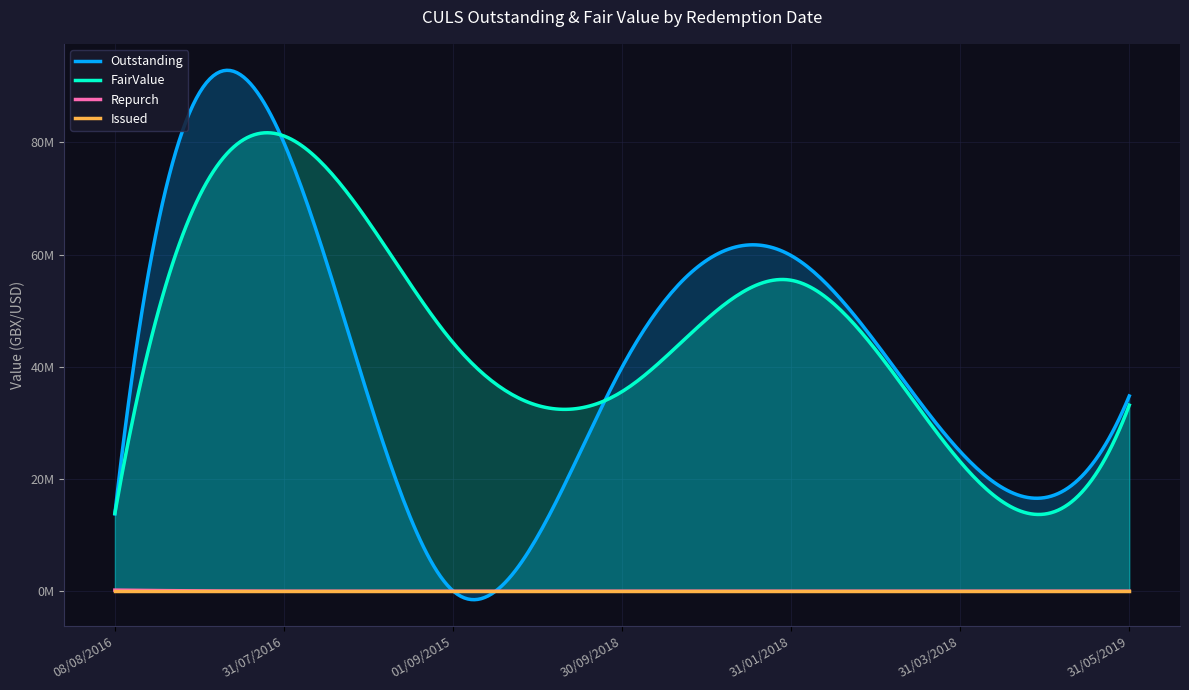

True or false: Issued and Outstanding intersect in this chart.

False